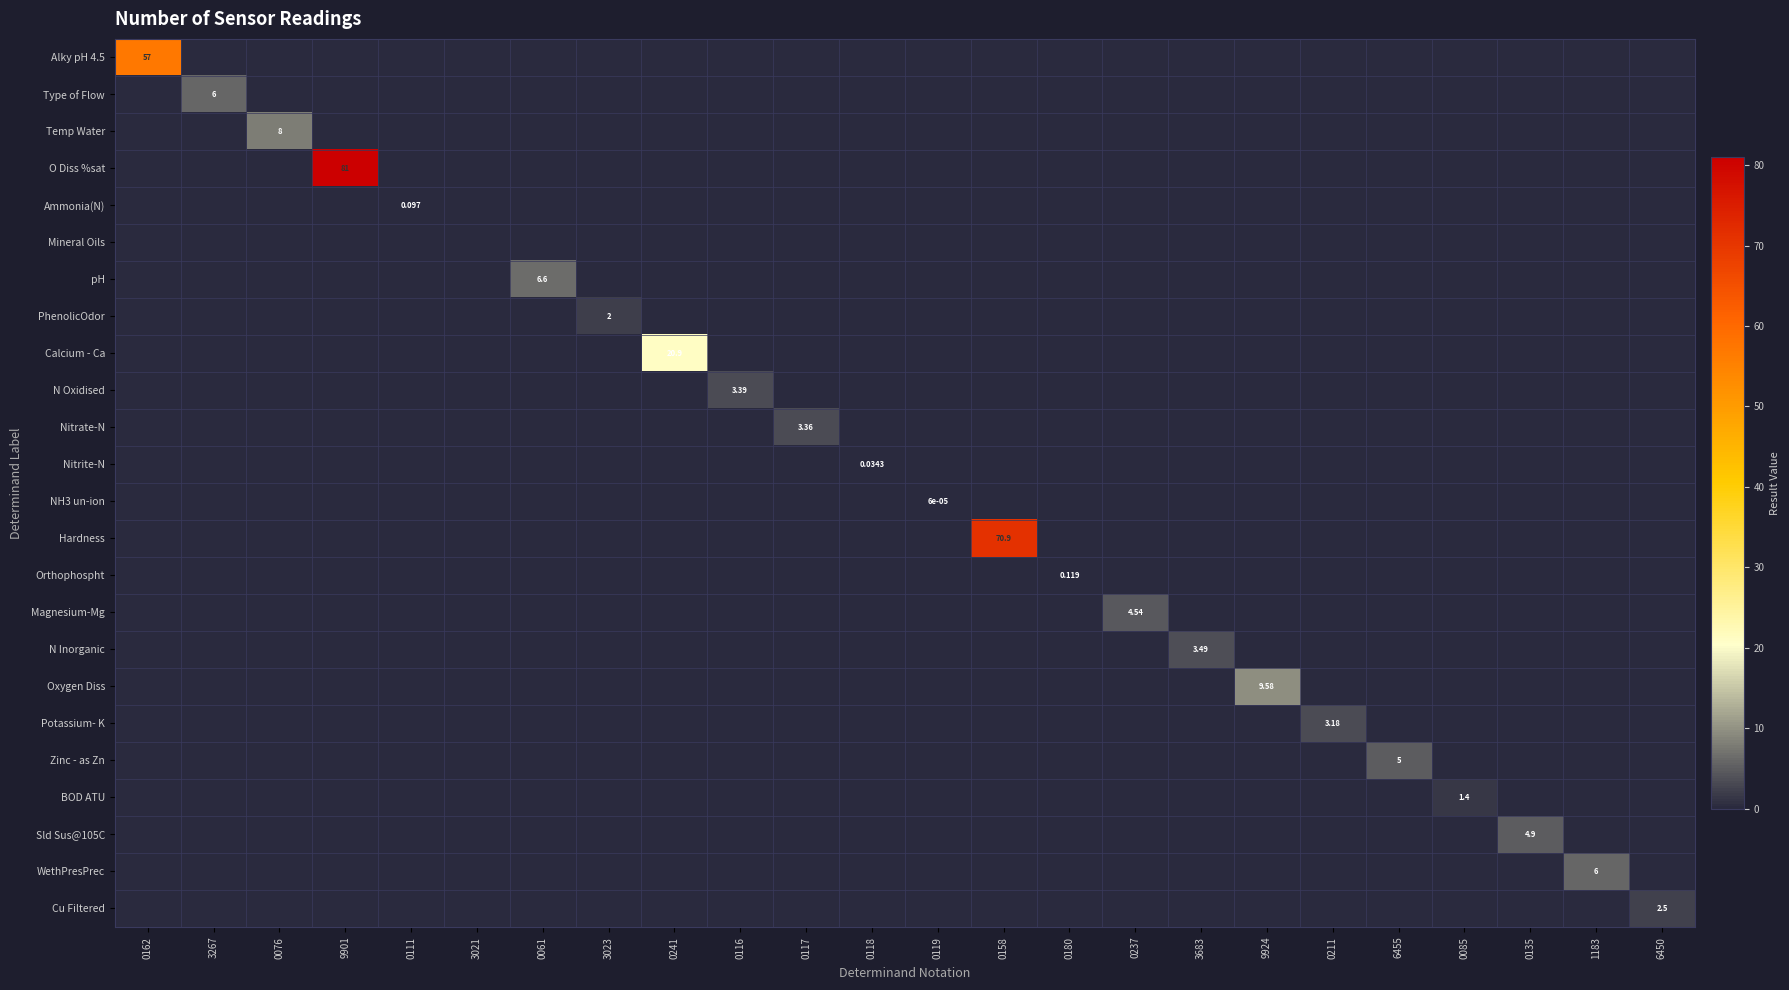

What is the total value across all series at 6450?

2.5